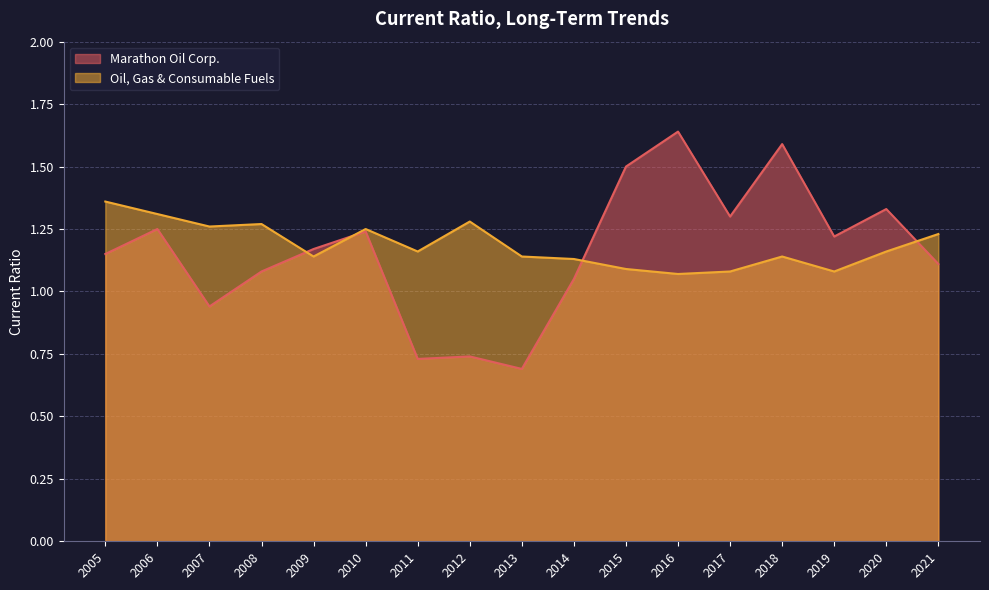

At 2010, list the series in order from largest to smallest.

Oil, Gas & Consumable Fuels, Marathon Oil Corp.